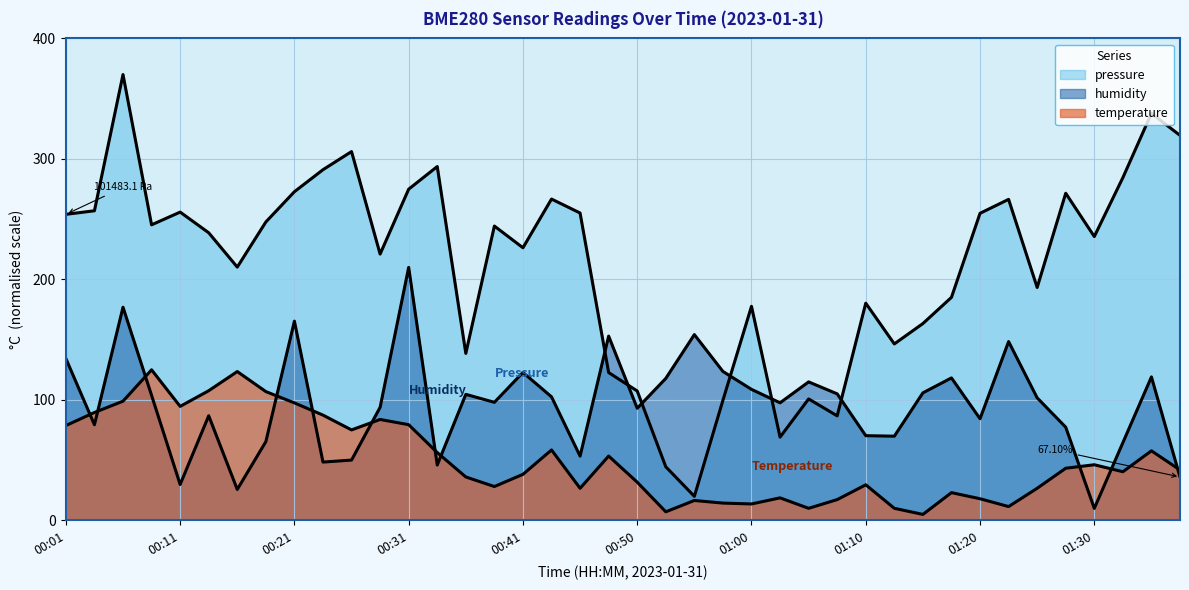

What is the difference between the maximum and minimum values in the humidity series?

200.0